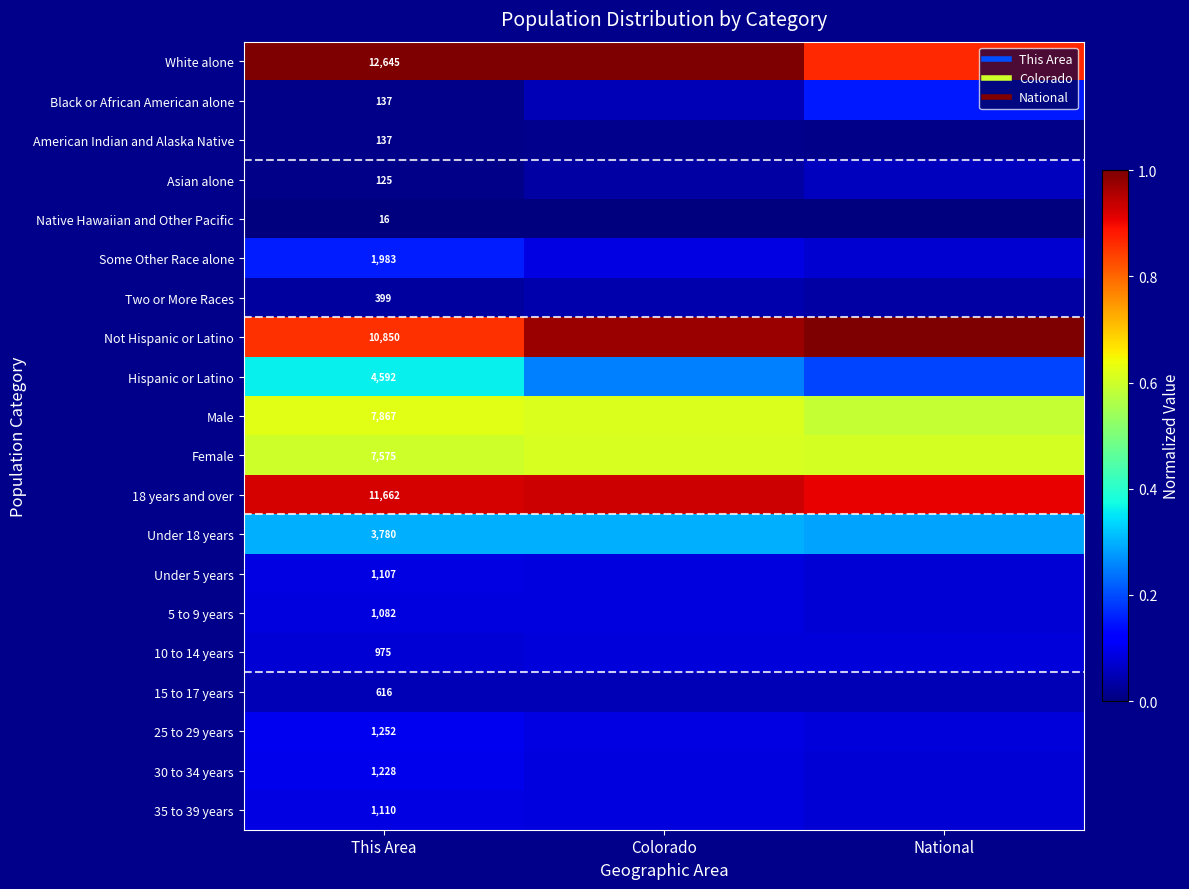

Which label corresponds to the smallest value in the chart?

This Area